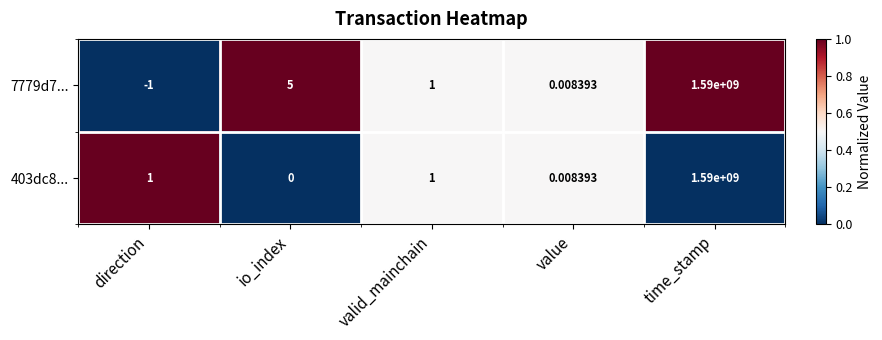

How many data points does each series have?

5